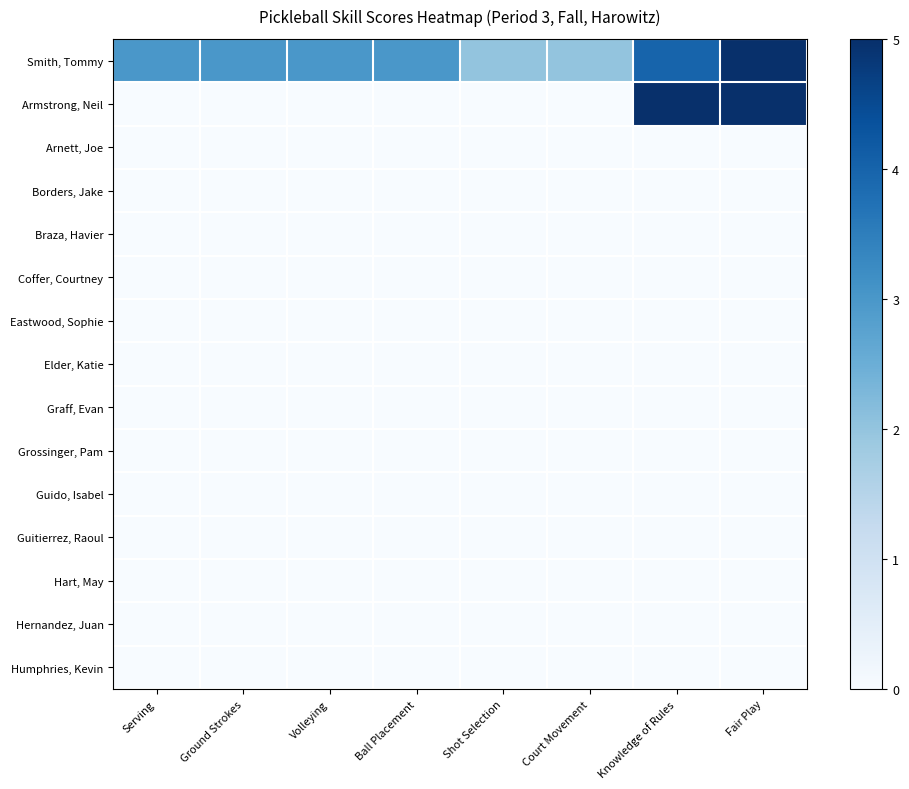

Reading left to right, extract all data points from this chart.

Smith, Tommy: Serving=3	Ground Strokes=3	Volleying=3	Ball Placement=3	Shot Selection=2	Court Movement=2	Knowledge of Rules=4	Fair Play=5
Armstrong, Neil: Serving=0	Ground Strokes=0	Volleying=0	Ball Placement=0	Shot Selection=0	Court Movement=0	Knowledge of Rules=5	Fair Play=5
Arnett, Joe: Serving=0	Ground Strokes=0	Volleying=0	Ball Placement=0	Shot Selection=0	Court Movement=0	Knowledge of Rules=0	Fair Play=0
Borders, Jake: Serving=0	Ground Strokes=0	Volleying=0	Ball Placement=0	Shot Selection=0	Court Movement=0	Knowledge of Rules=0	Fair Play=0
Braza, Havier: Serving=0	Ground Strokes=0	Volleying=0	Ball Placement=0	Shot Selection=0	Court Movement=0	Knowledge of Rules=0	Fair Play=0
Coffer, Courtney: Serving=0	Ground Strokes=0	Volleying=0	Ball Placement=0	Shot Selection=0	Court Movement=0	Knowledge of Rules=0	Fair Play=0
Eastwood, Sophie: Serving=0	Ground Strokes=0	Volleying=0	Ball Placement=0	Shot Selection=0	Court Movement=0	Knowledge of Rules=0	Fair Play=0
Elder, Katie: Serving=0	Ground Strokes=0	Volleying=0	Ball Placement=0	Shot Selection=0	Court Movement=0	Knowledge of Rules=0	Fair Play=0
Graff, Evan: Serving=0	Ground Strokes=0	Volleying=0	Ball Placement=0	Shot Selection=0	Court Movement=0	Knowledge of Rules=0	Fair Play=0
Grossinger, Pam: Serving=0	Ground Strokes=0	Volleying=0	Ball Placement=0	Shot Selection=0	Court Movement=0	Knowledge of Rules=0	Fair Play=0
Guido, Isabel: Serving=0	Ground Strokes=0	Volleying=0	Ball Placement=0	Shot Selection=0	Court Movement=0	Knowledge of Rules=0	Fair Play=0
Guitierrez, Raoul: Serving=0	Ground Strokes=0	Volleying=0	Ball Placement=0	Shot Selection=0	Court Movement=0	Knowledge of Rules=0	Fair Play=0
Hart, May: Serving=0	Ground Strokes=0	Volleying=0	Ball Placement=0	Shot Selection=0	Court Movement=0	Knowledge of Rules=0	Fair Play=0
Hernandez, Juan: Serving=0	Ground Strokes=0	Volleying=0	Ball Placement=0	Shot Selection=0	Court Movement=0	Knowledge of Rules=0	Fair Play=0
Humphries, Kevin: Serving=0	Ground Strokes=0	Volleying=0	Ball Placement=0	Shot Selection=0	Court Movement=0	Knowledge of Rules=0	Fair Play=0